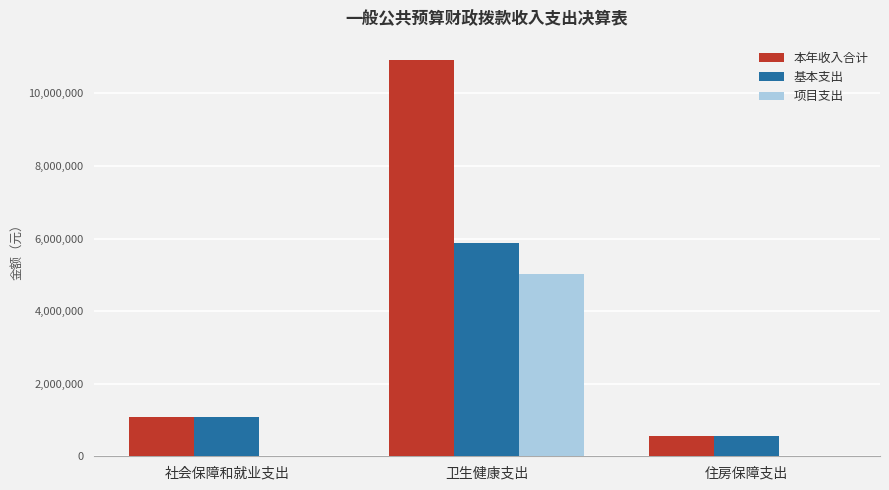

Is it true that 基本支出 equals 1681048.8 at 社会保障和就业支出?

False